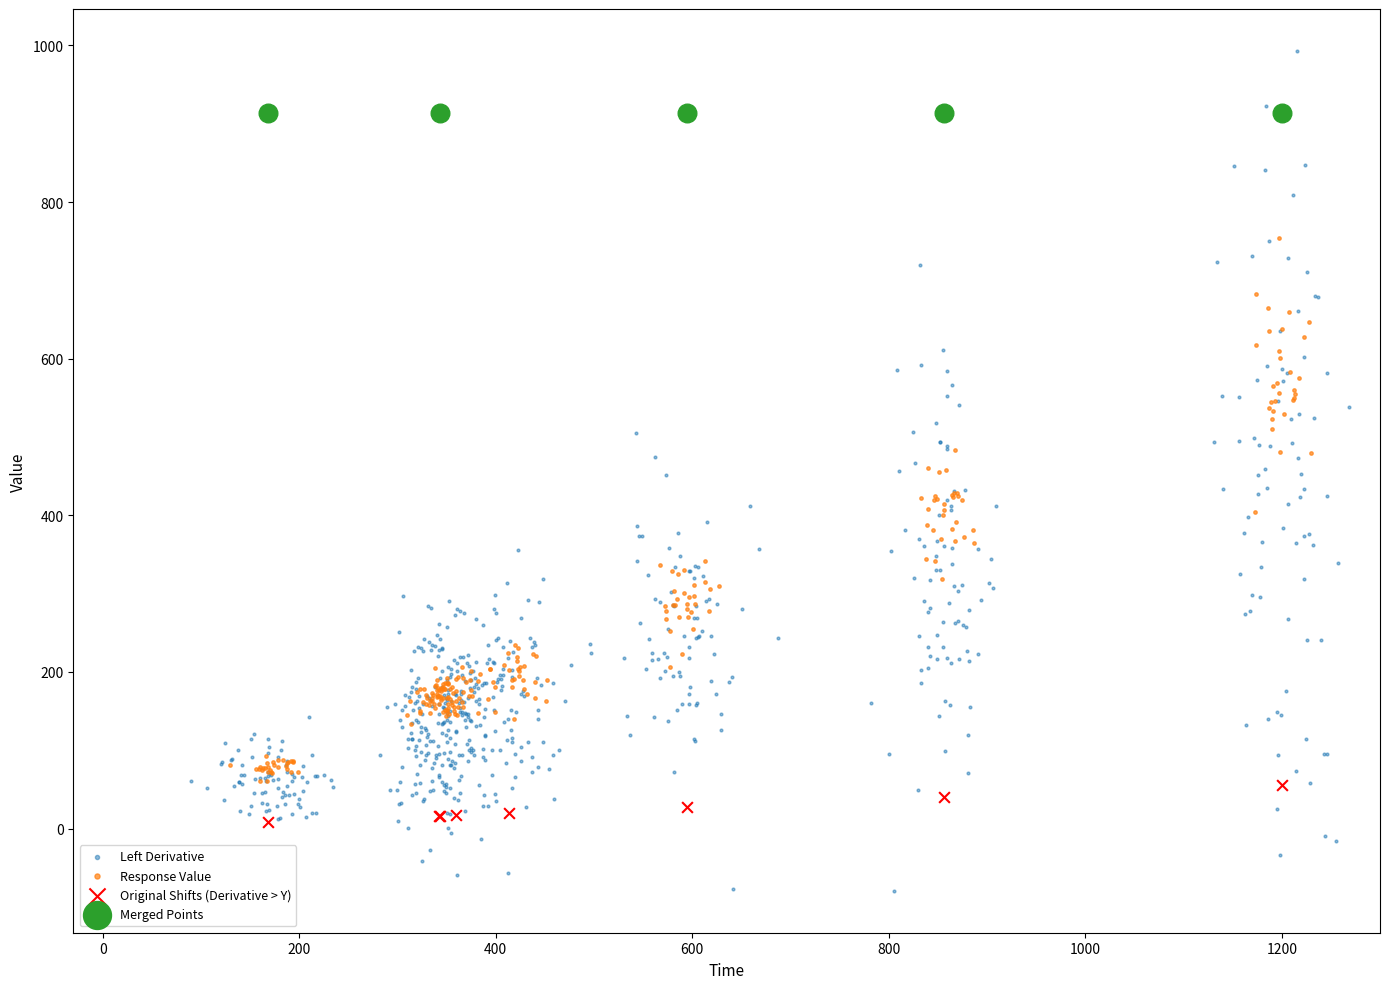

Which series reaches the maximum Y coordinate?

Left Derivative